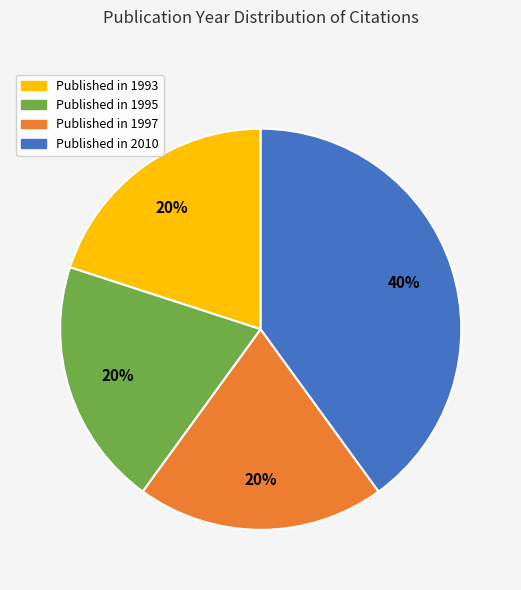

Is there any slice that represents more than half of the pie?

No